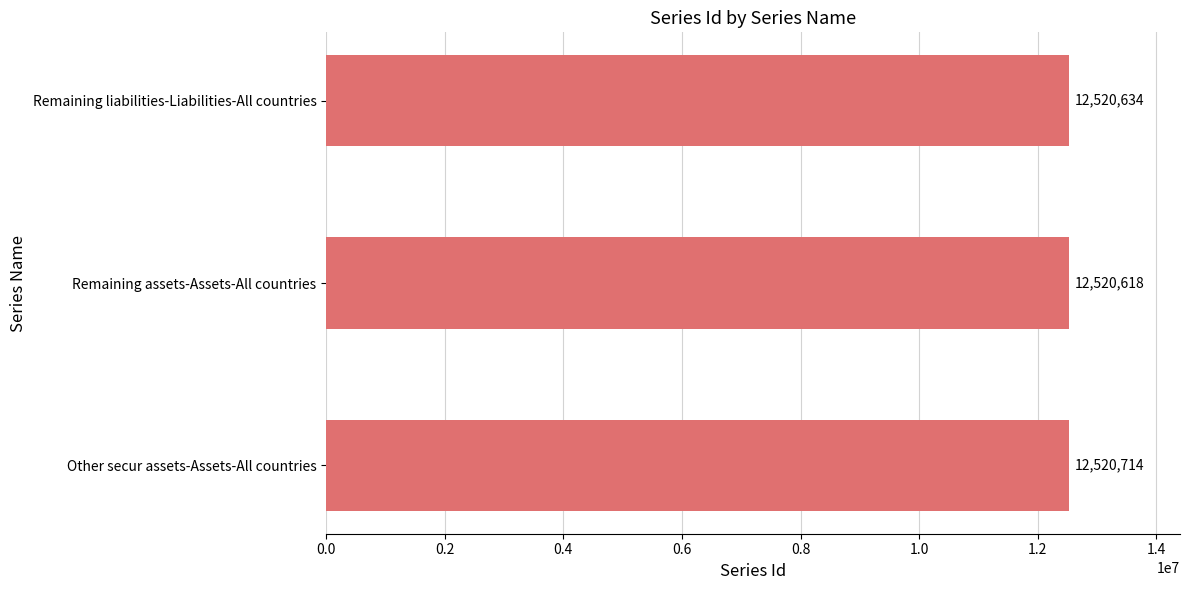

Reading top to bottom, what are all the values shown in this chart?

12520634	12520618	12520714